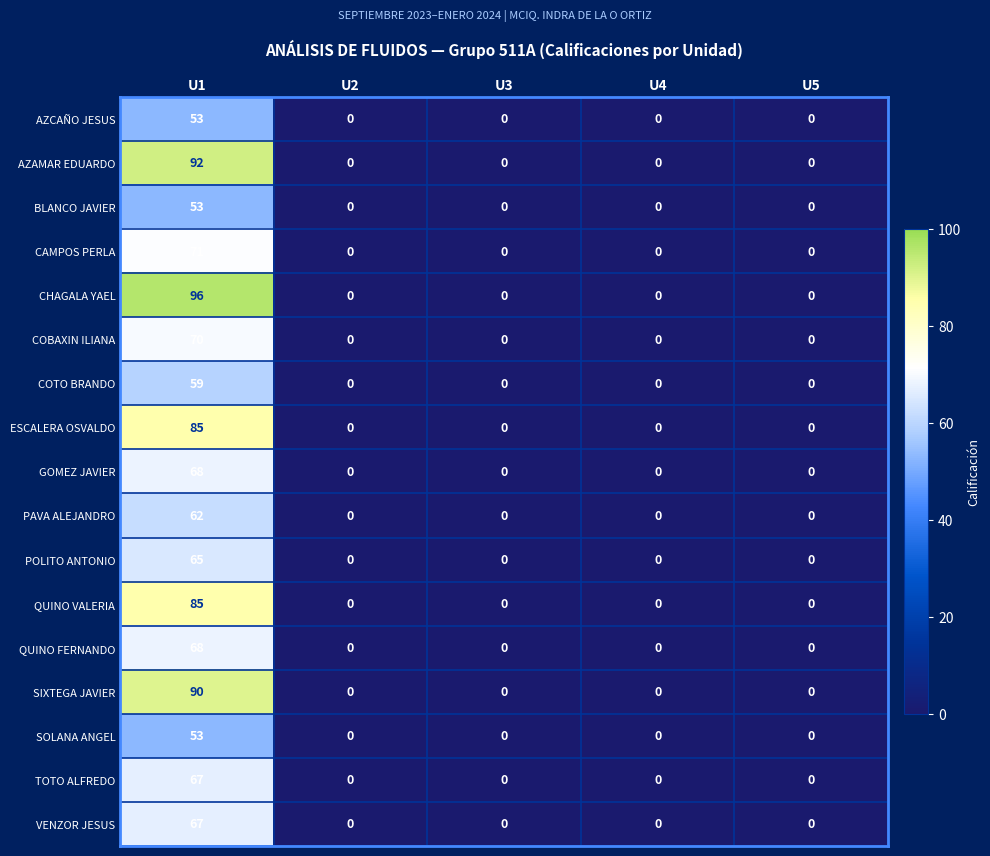

What is the difference between the maximum and minimum values in the GOMEZ JAVIER series?

68